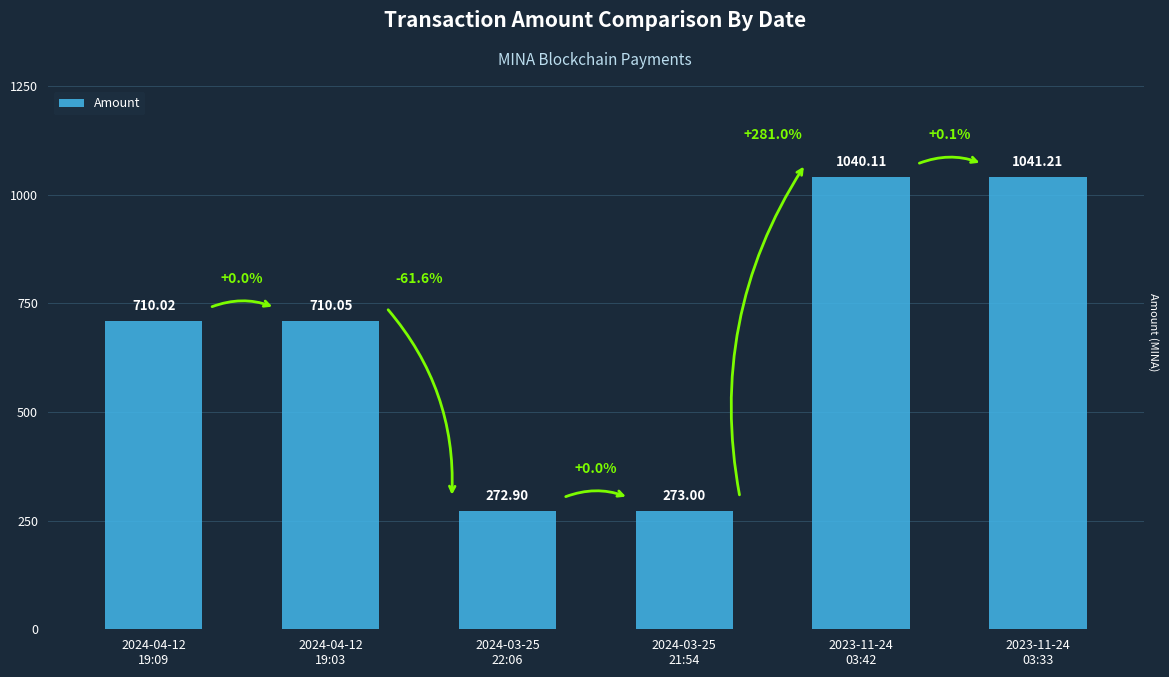

True or false: the data shows 1040.1 at 2023-11-24
03:42.

True